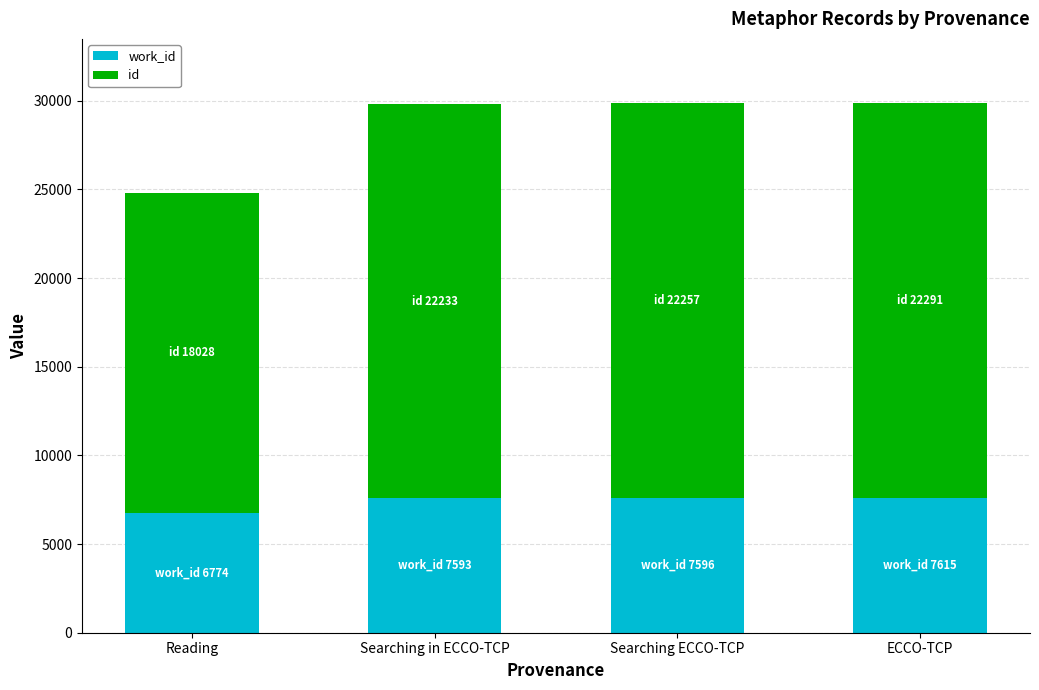

What is the total value across all series at Reading?

24802